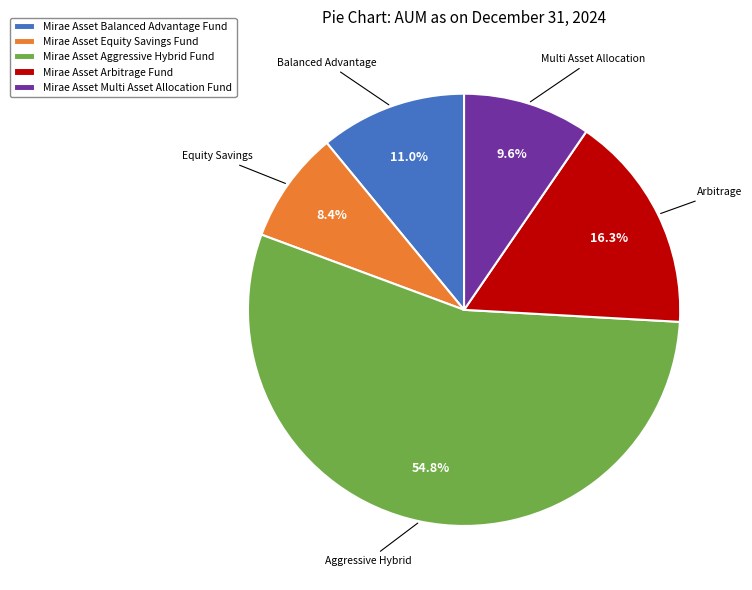

To the nearest percent, what is the combined percentage of Mirae Asset Aggressive Hybrid Fund and Mirae Asset Balanced Advantage Fund?

66%